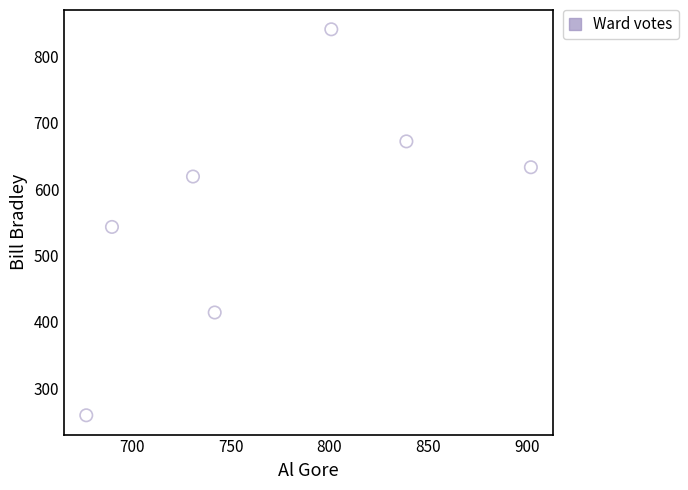

What Y value in the scatter plot is closest to 550?

543